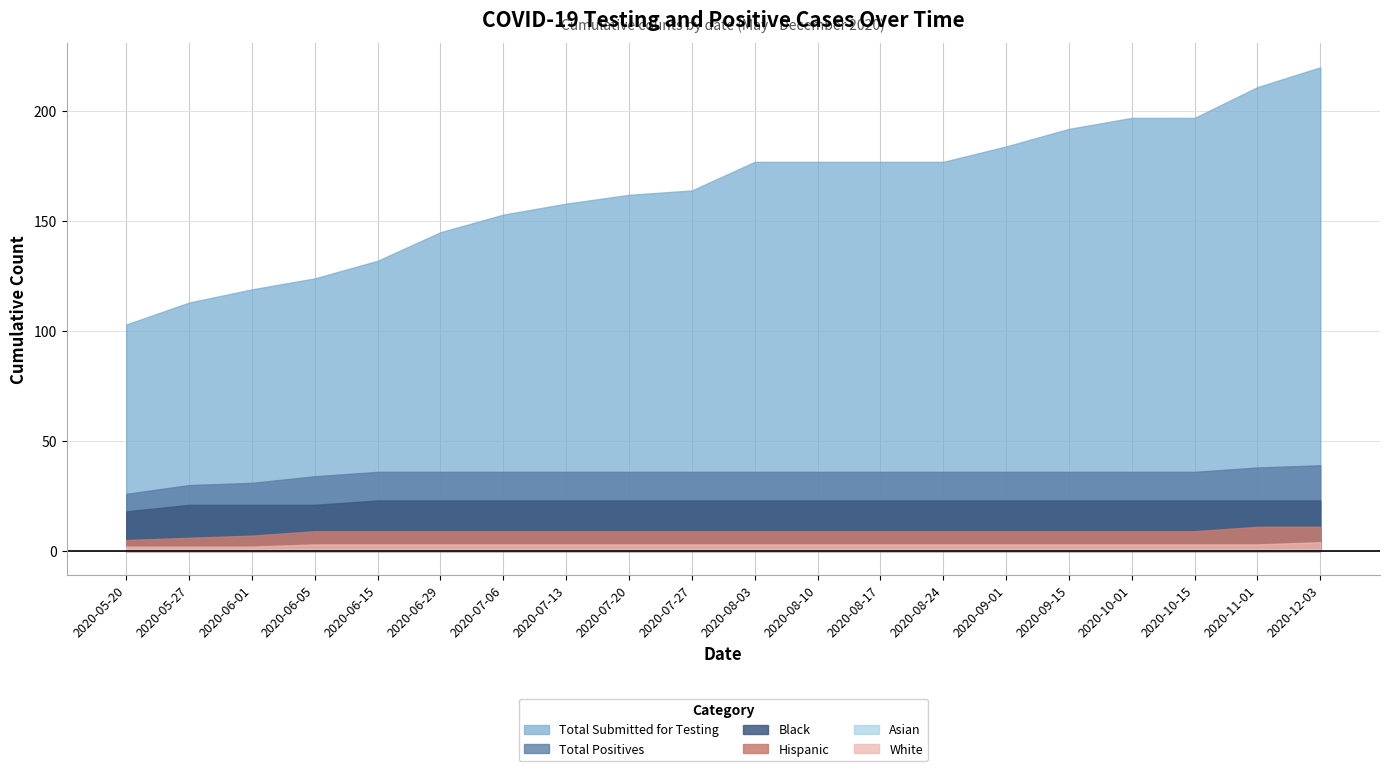

Is the value of Hispanic at 2020-06-05 greater than the value of Black at 2020-06-29?

No